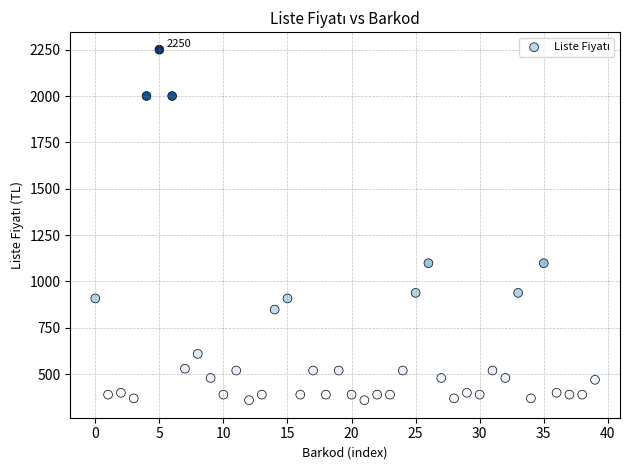

What is the range of Y values (max minus min)?

1891